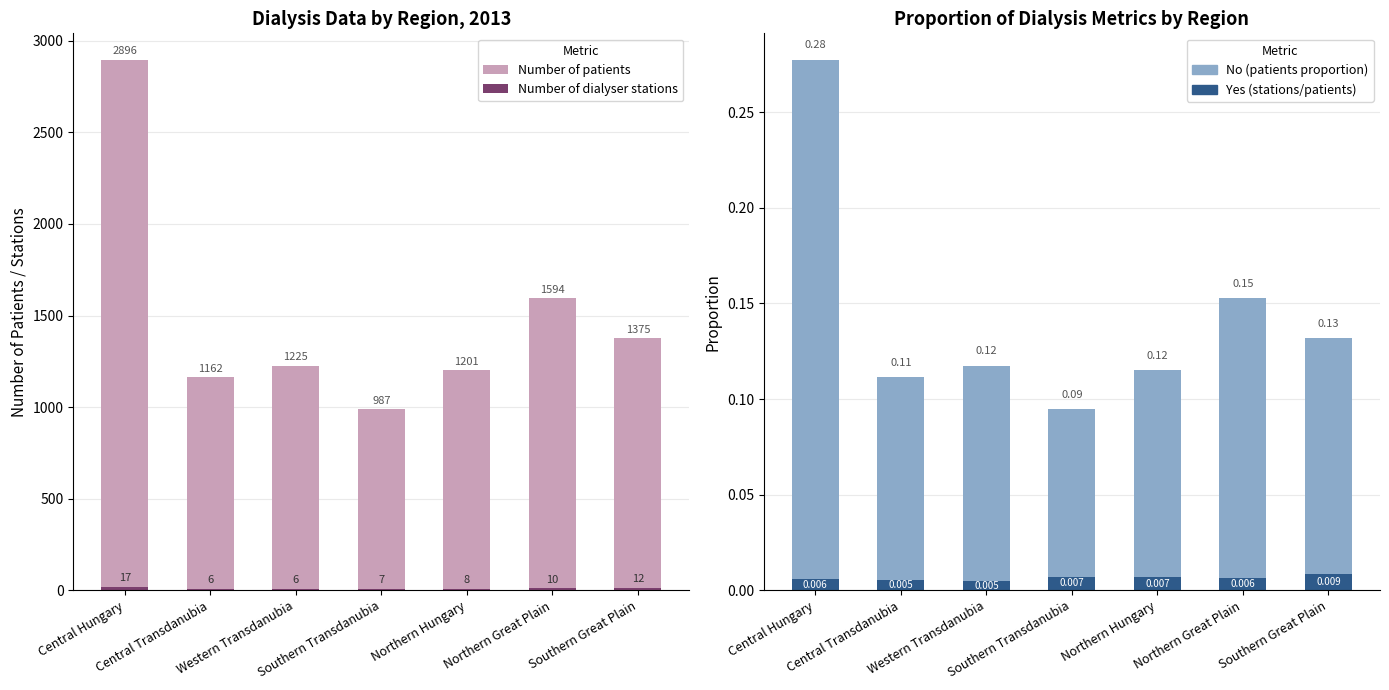

Which series changed the most between Central Transdanubia and Northern Great Plain?

Number of patients